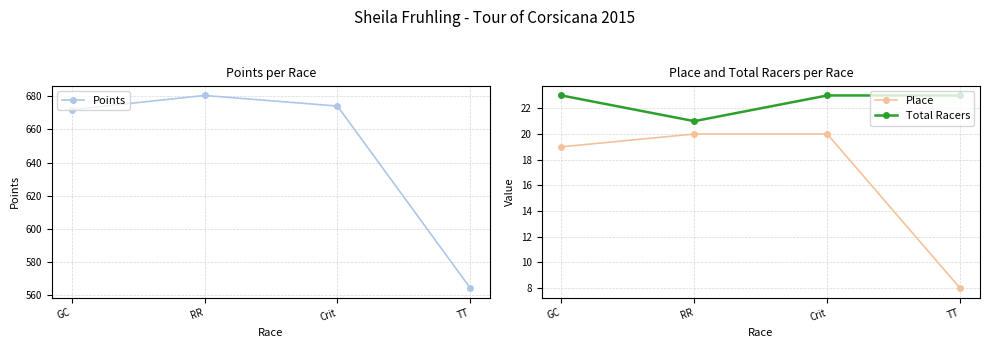

True or false: Points and Total Racers intersect in this chart.

False